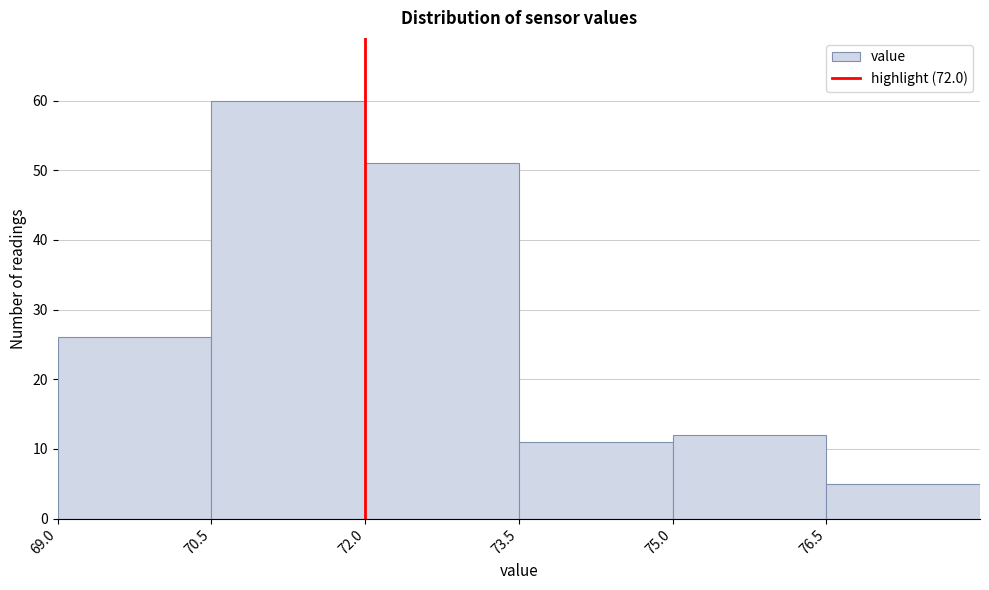

Reading left to right, list every bar in this chart as the range it spans on the x-axis followed by its height. Neither the bar edges nor the heights are printed on the chart, so give them approximately, as read against the axes.

69.0 to 70.5: 26
70.5 to 72.0: 60
72.0 to 73.5: 51
73.5 to 75.0: 11
75.0 to 76.5: 12
76.5 to 78.0: 5